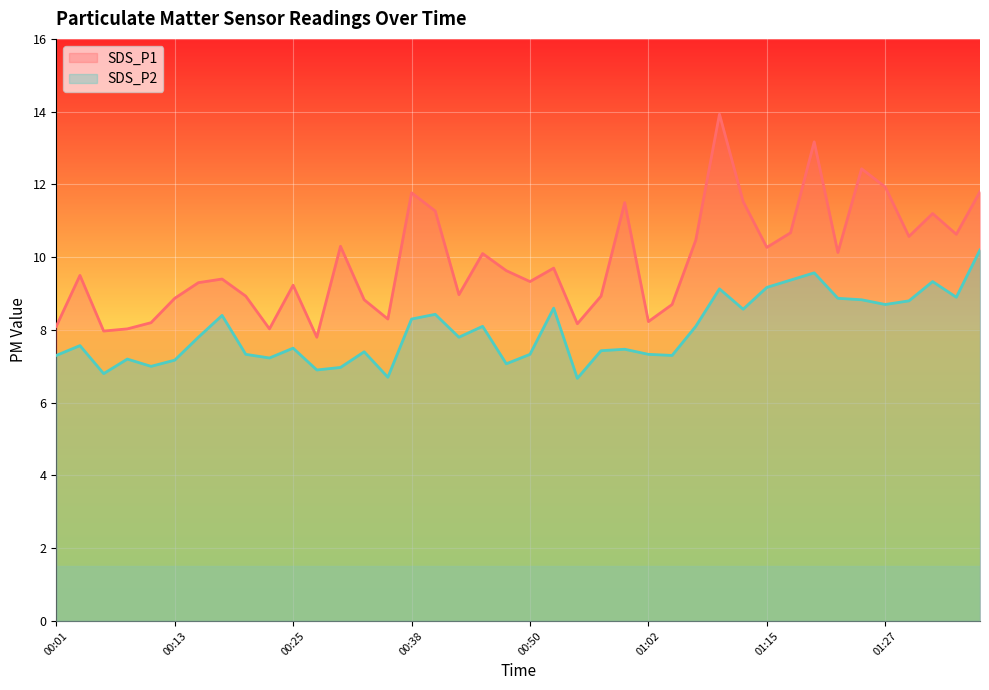

What is the average value of the SDS_P1 series?

9.9